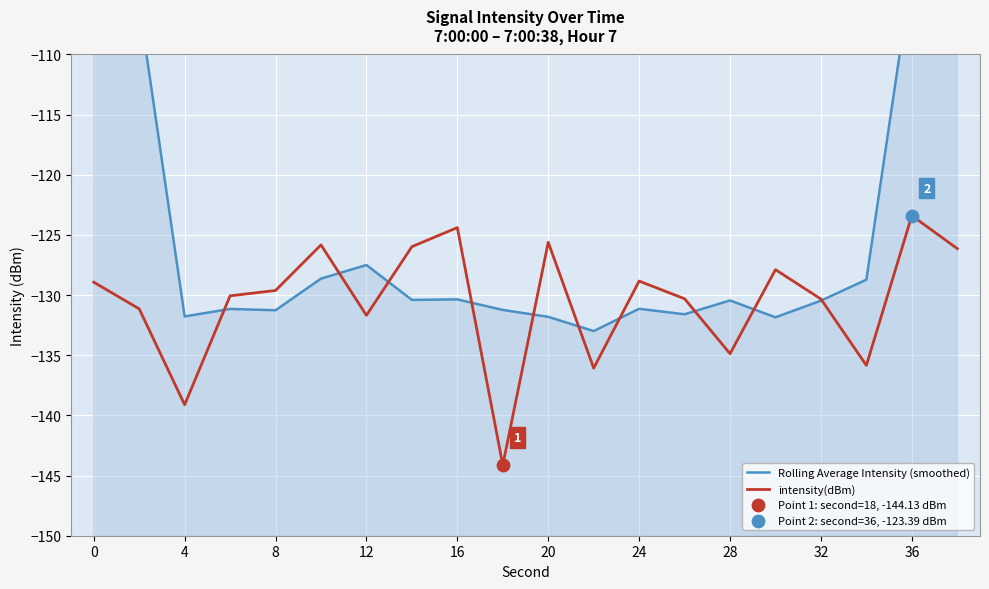

Which series contains the highest Y value?

Rolling Average Intensity (smoothed)